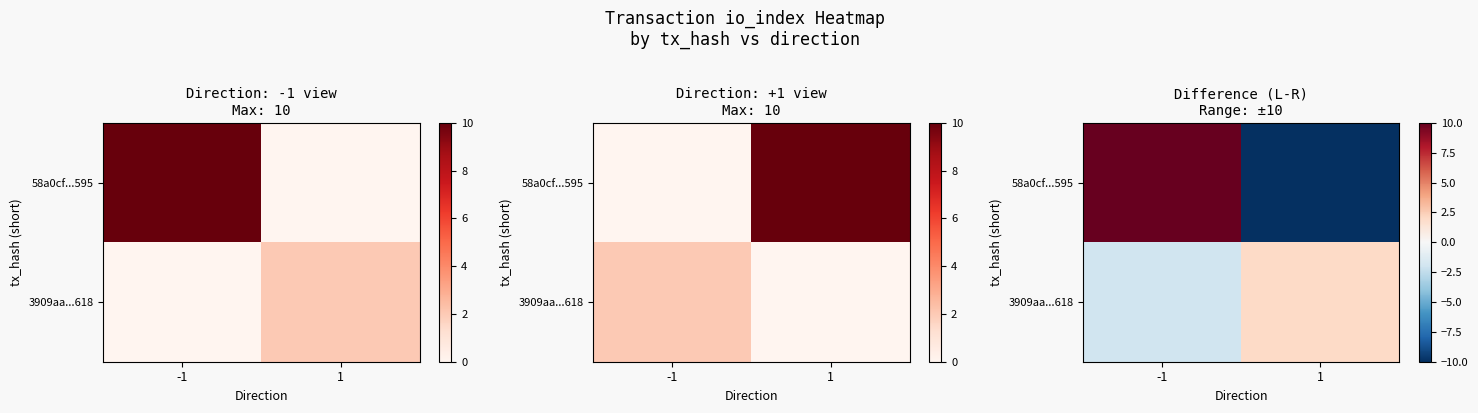

What is the difference between the maximum and minimum values in the 58a0cf...595 series?

20